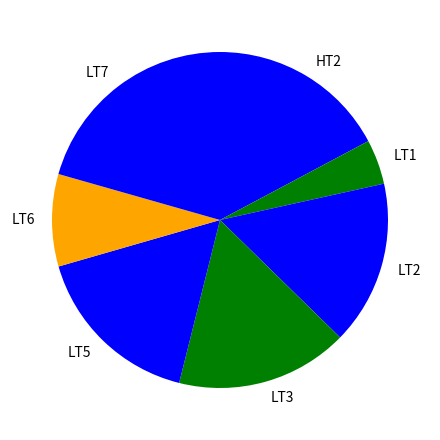

Does LT3 represent more than half of the total?

No